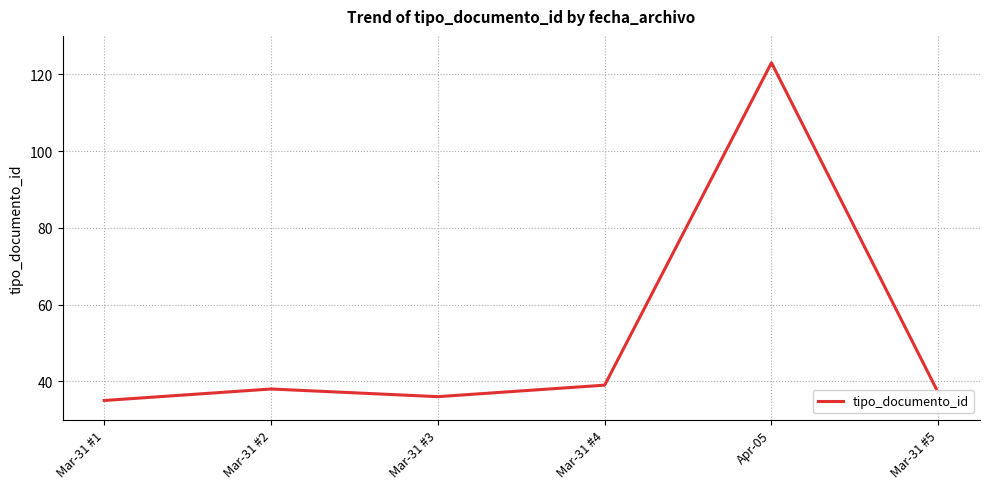

What position from the left is Mar-31 #4?

4